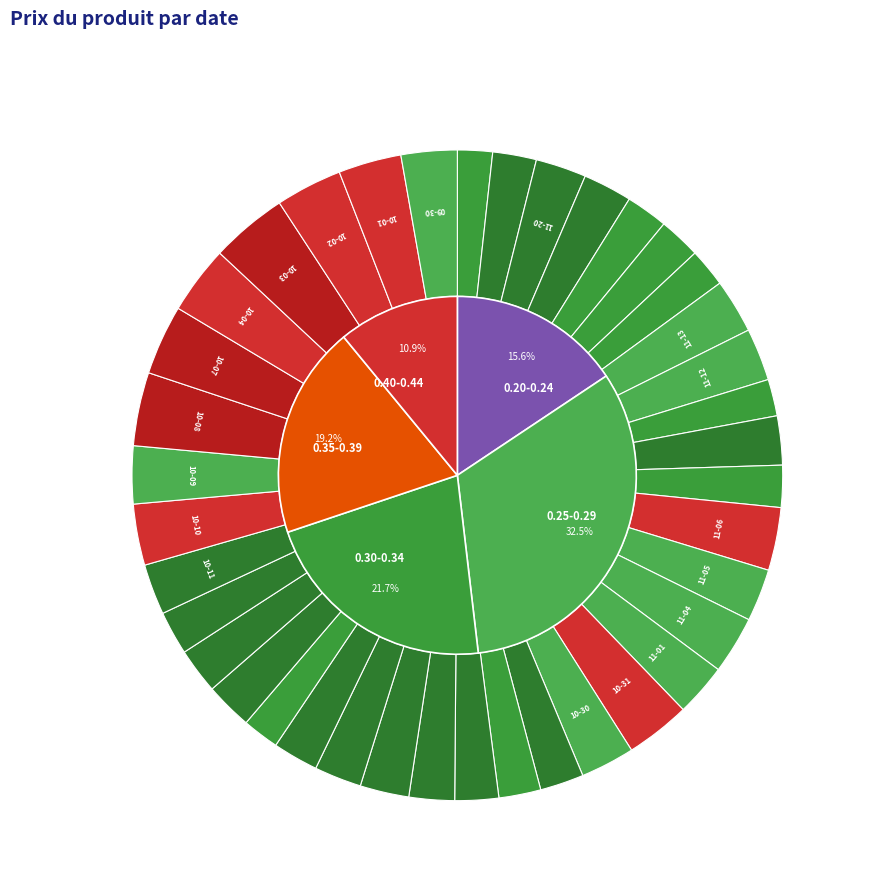

What is the change in value from 2024-10-03 to 2024-09-30?

-0.1